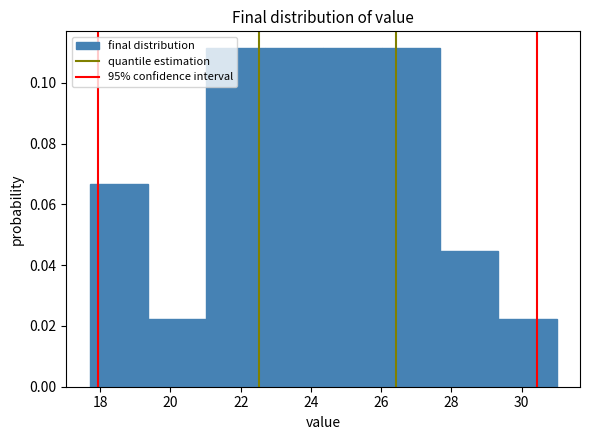

Reading left to right, list every bar in this chart as the range it spans on the x-axis followed by its height. Neither the bar edges nor the heights are printed on the chart, so give them approximately, as read against the axes.

17.8 to 19.4: 0.066
19.4 to 21.0: 0.022
21.0 to 22.6: 0.112
22.6 to 24.4: 0.112
24.4 to 26.0: 0.112
26.0 to 27.6: 0.112
27.6 to 29.4: 0.044
29.4 to 31.0: 0.022